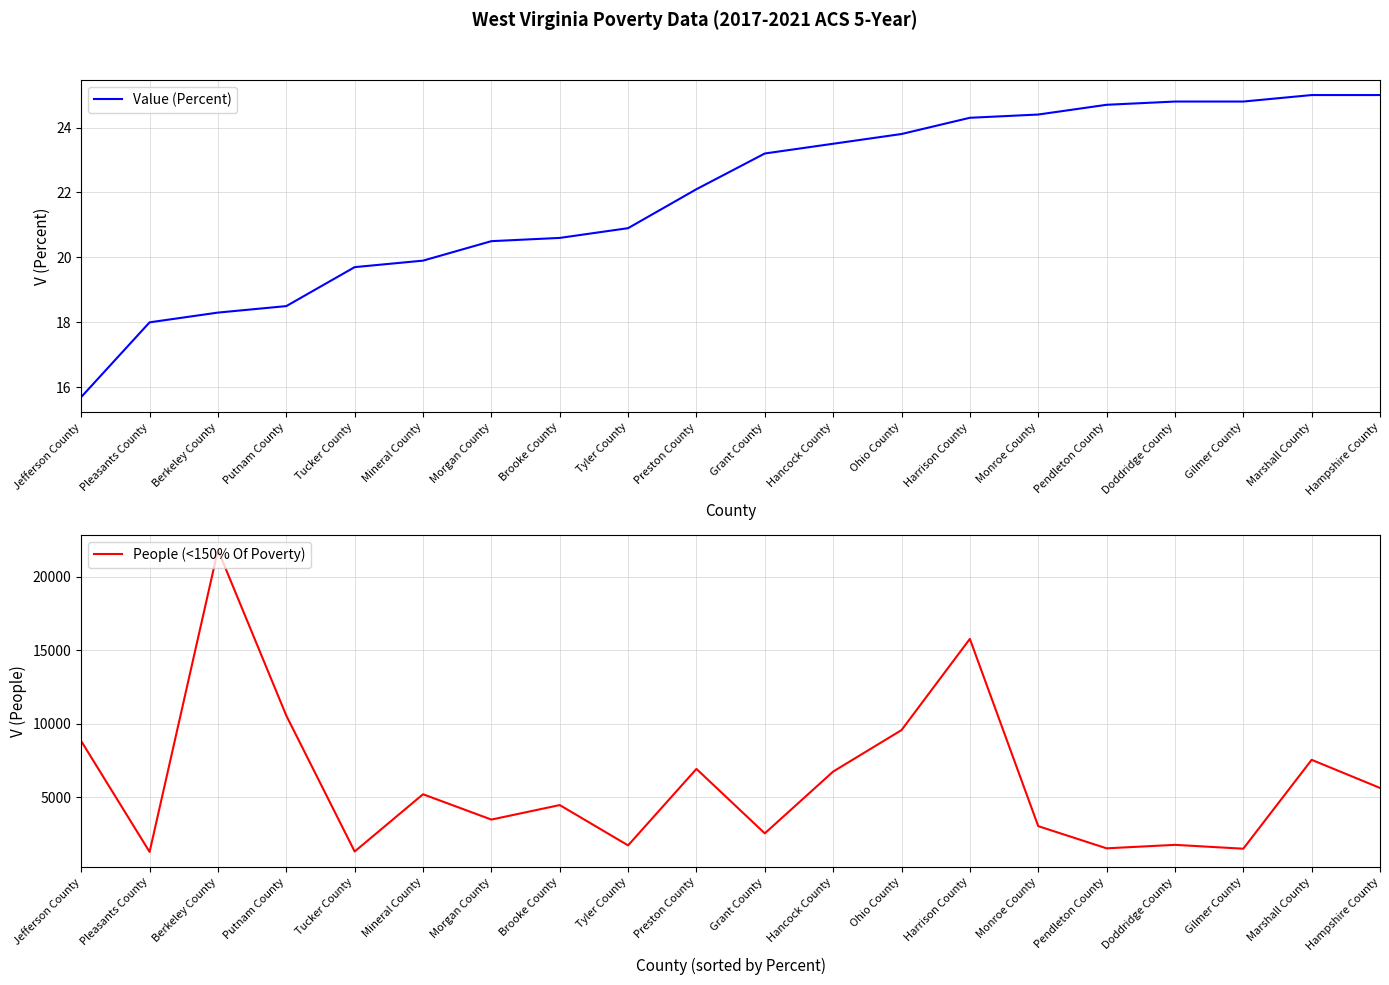

What is the highest value of the People (<150% Of Poverty) series?

21829